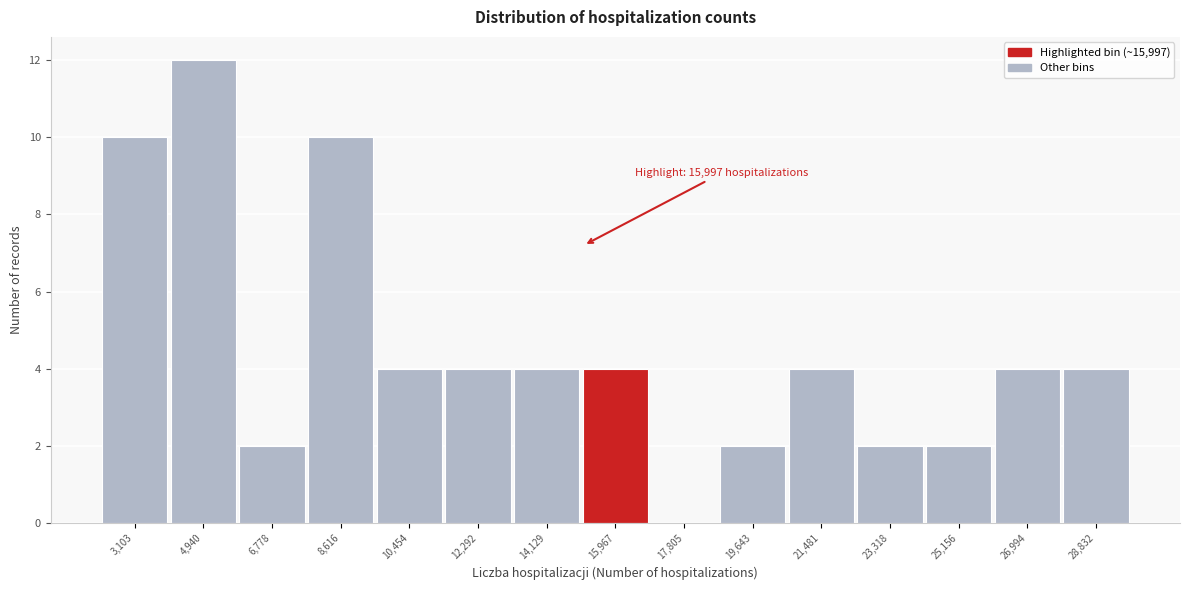

Reading right to left, what are all the values shown in this chart?

28,832=4	26,994=4	25,156=2	23,318=2	21,481=4	19,643=2	17,805=0	15,967=4	14,129=4	12,292=4	10,454=4	8,616=10	6,778=2	4,940=12	3,103=10